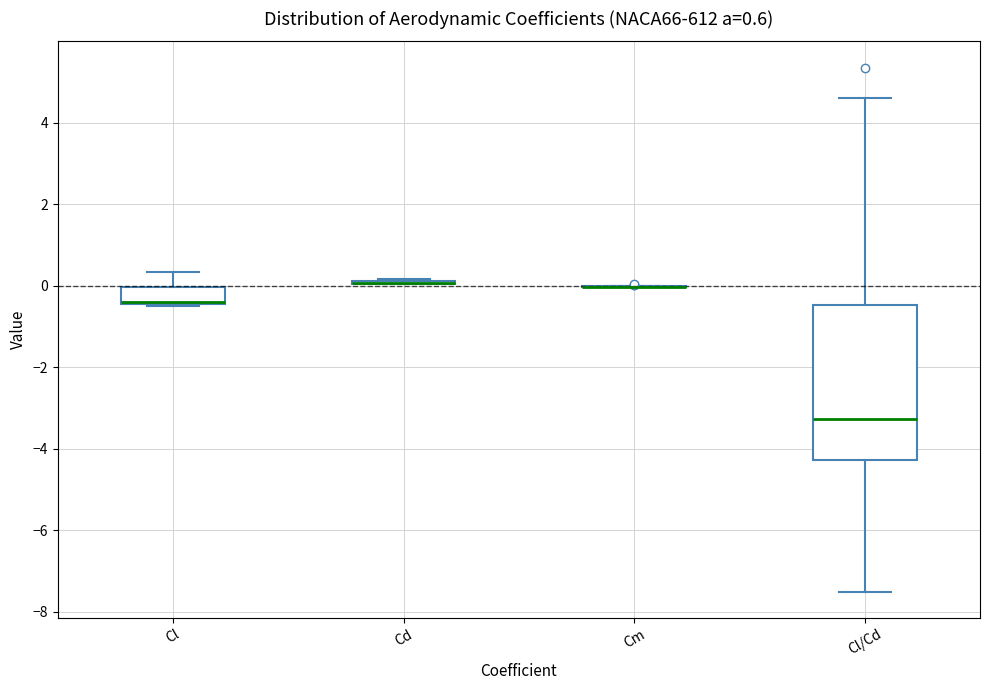

Which box is the tallest, from its lower edge to its upper edge?

Cl/Cd